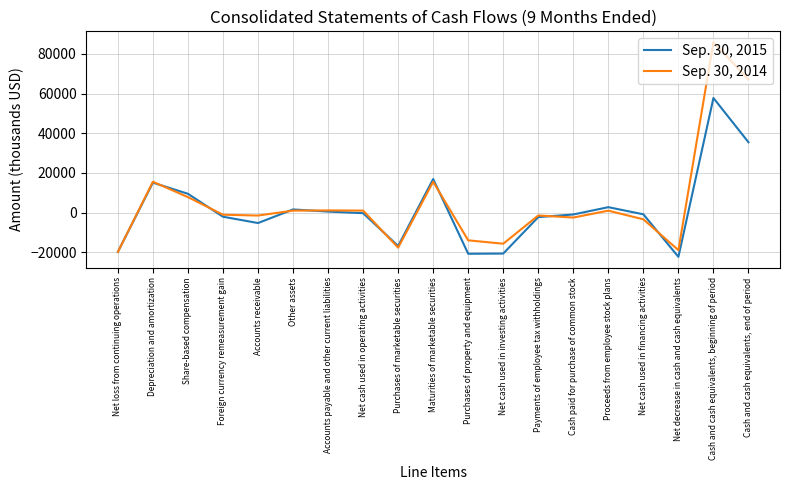

What is the total value across all series at Net cash used in financing activities?

-4263